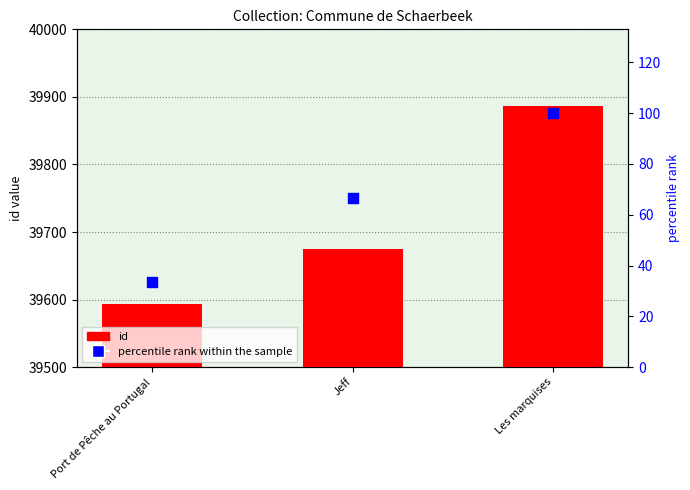

Which series contains the lowest Y value?

percentile rank within the sample